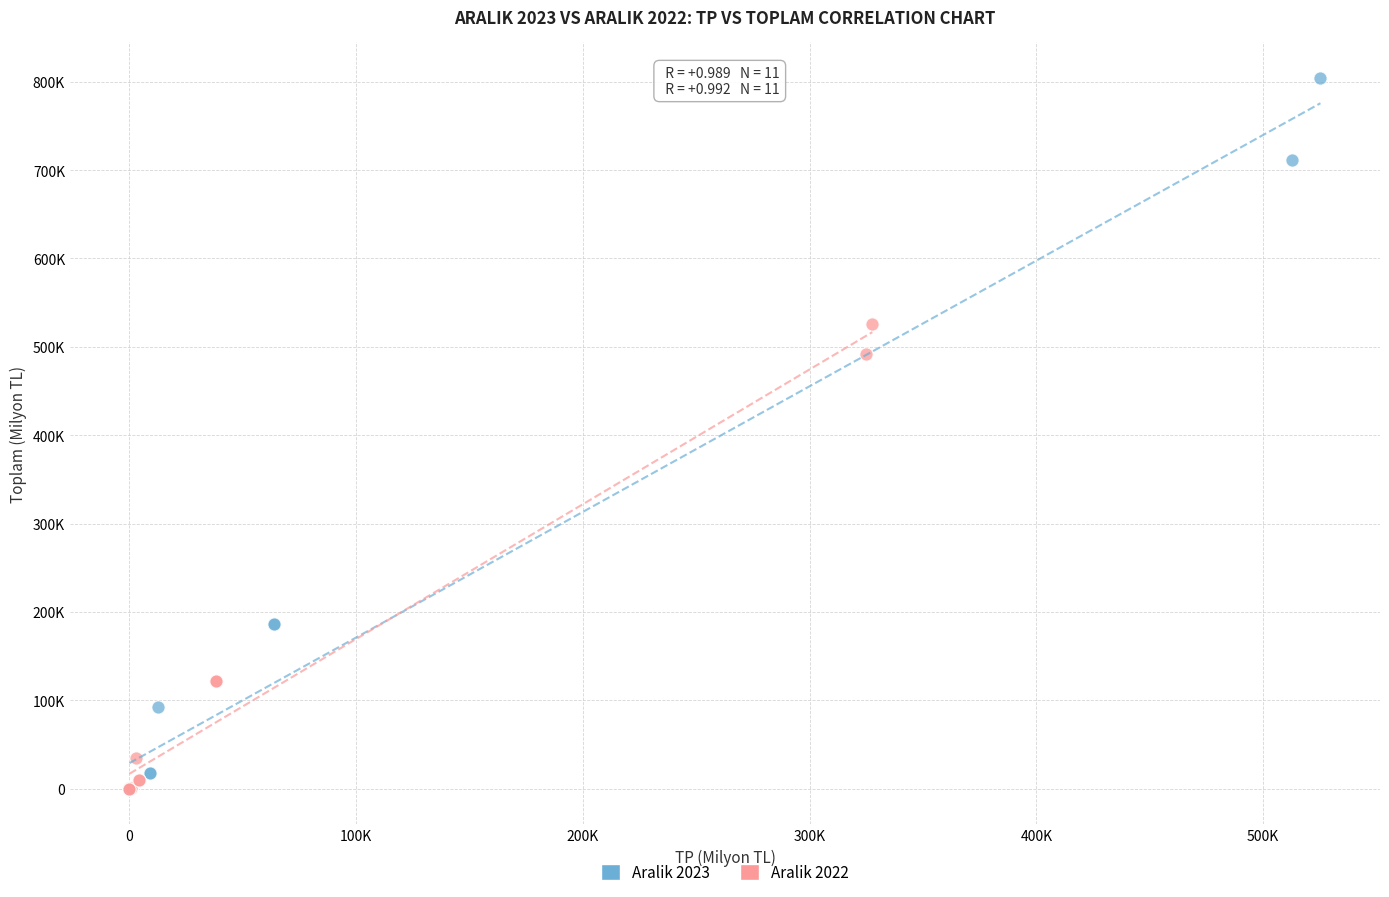

What are all the series names shown in the legend?

Aralik 2023, Aralik 2022